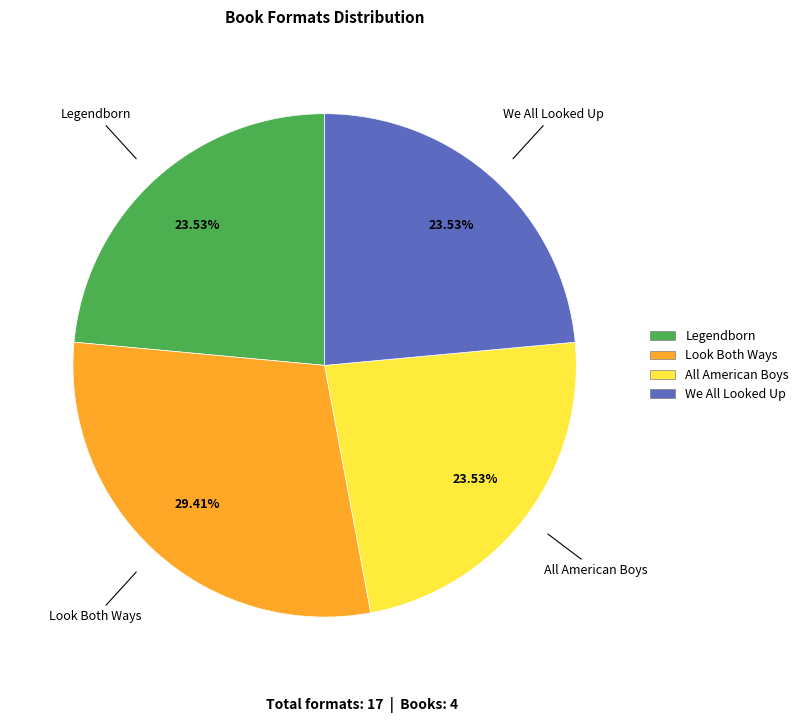

Between We All Looked Up and Look Both Ways, which is larger?

Look Both Ways